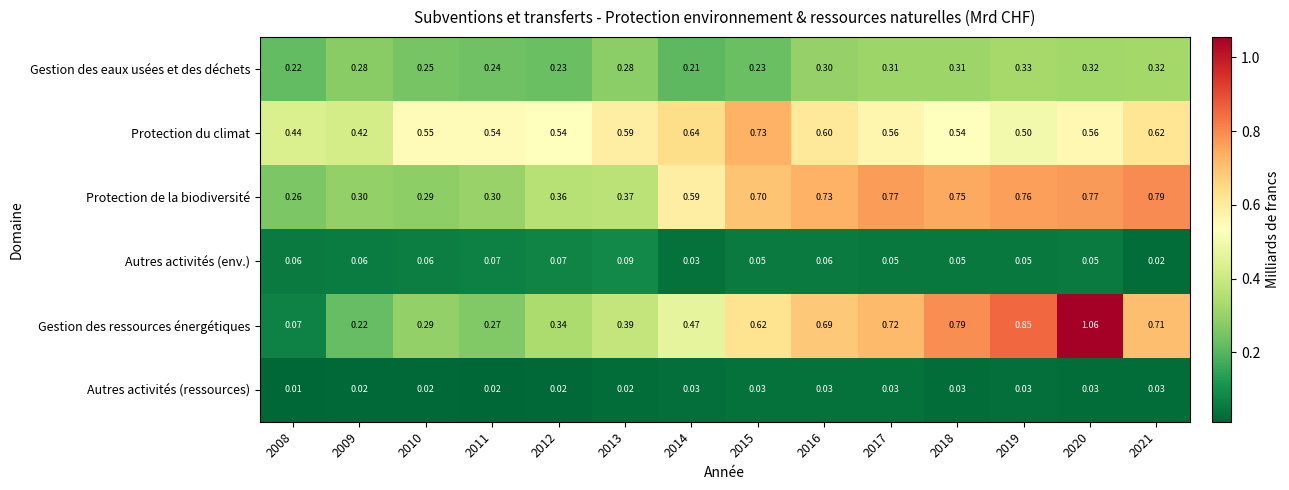

List the series in order of their peak value, lowest first.

Autres activités (ressources), Autres activités (env.), Gestion des eaux usées et des déchets, Protection du climat, Protection de la biodiversité, Gestion des ressources énergétiques